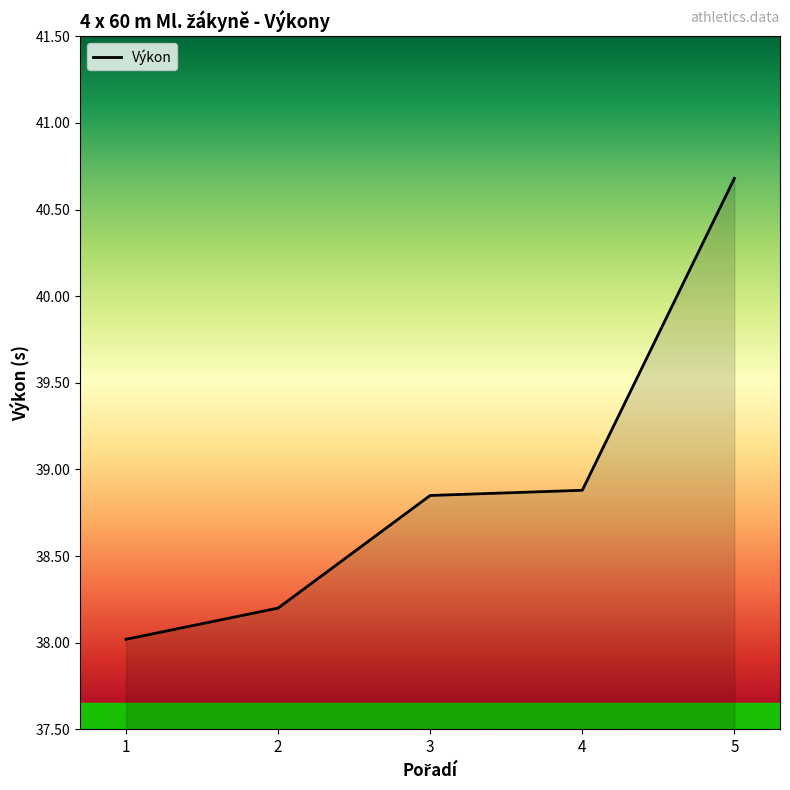

Which has a higher value, 2 or 5?

5